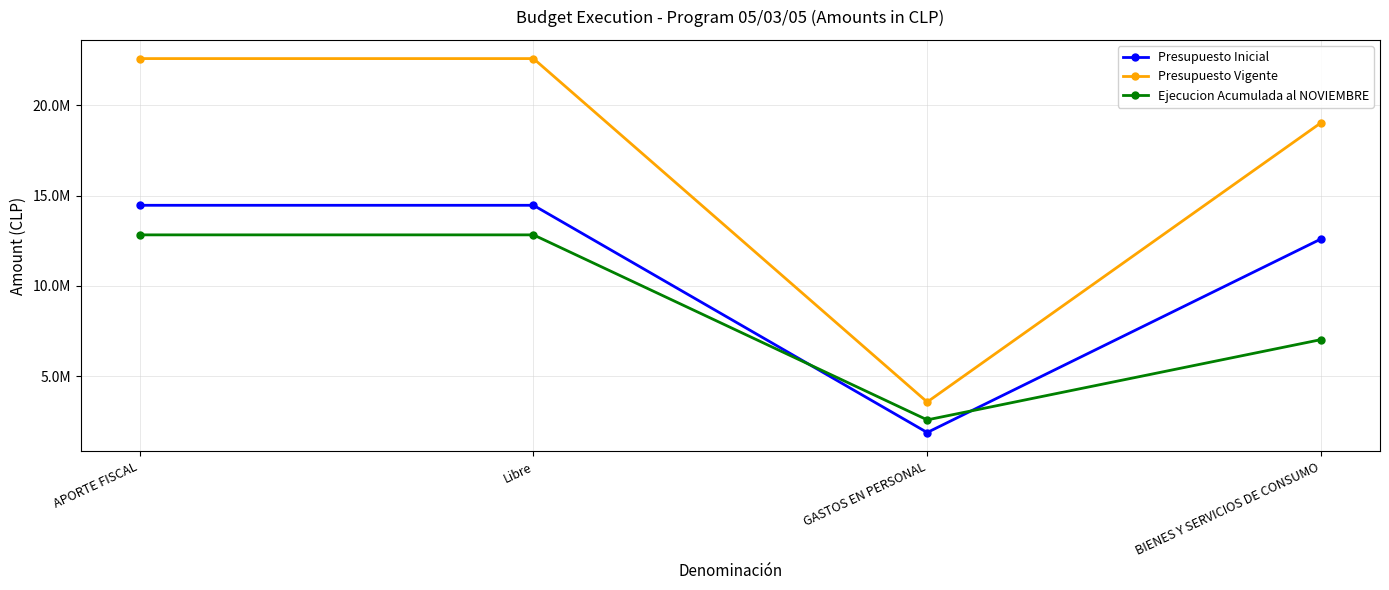

Rank the series at GASTOS EN PERSONAL from lowest to highest value.

Presupuesto Inicial, Ejecucion Acumulada al NOVIEMBRE, Presupuesto Vigente